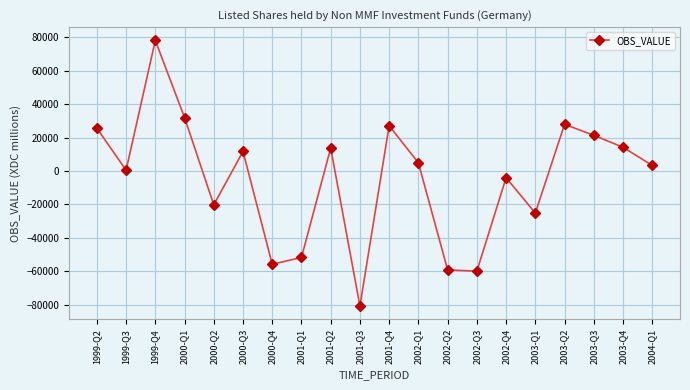

What is the sum of the values at 2001-Q4 and 2002-Q2?

-32007